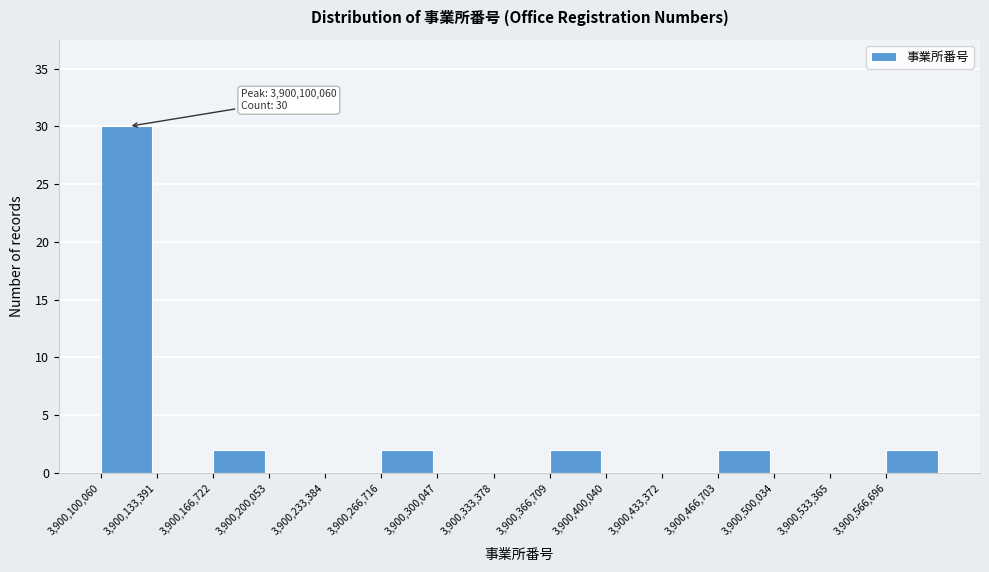

Over which range of the x-axis is the bar tallest?

3900100000 to 3900135000